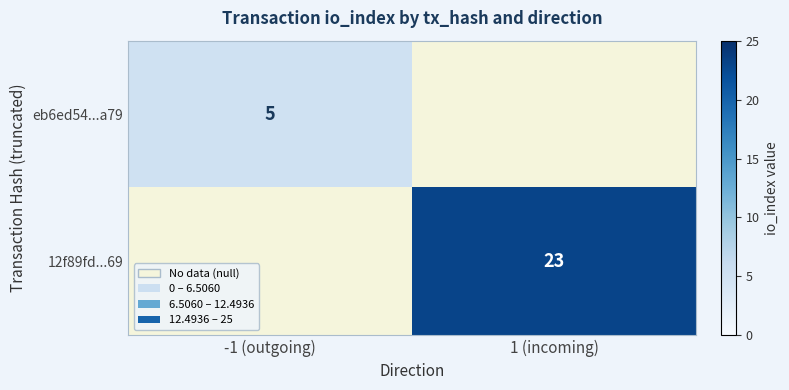

Count the number of data series in this chart.

2